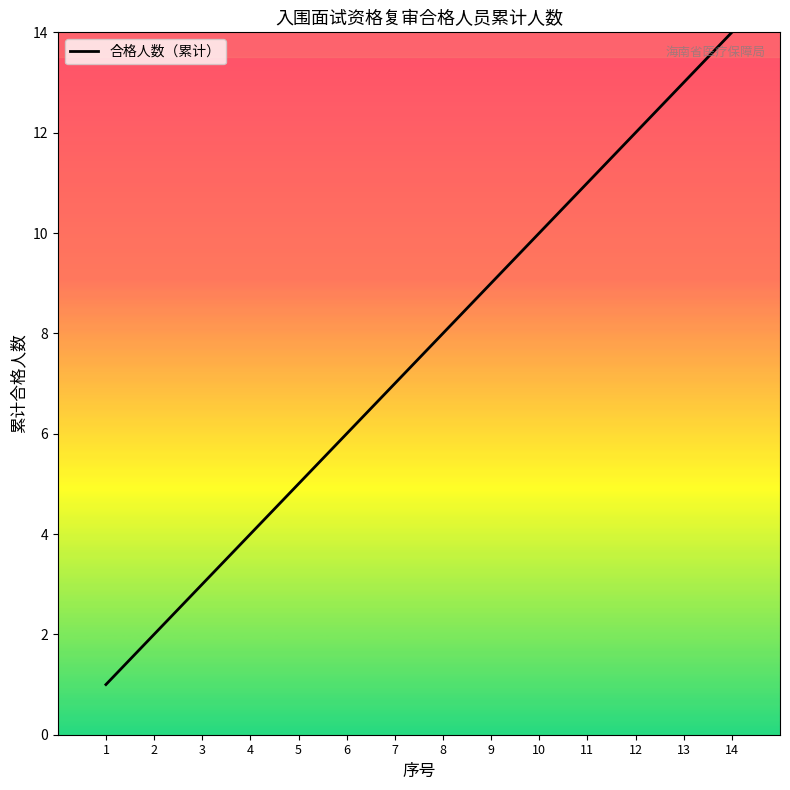

Rank the categories by value from lowest to highest.

1, 2, 3, 4, 5, 6, 7, 8, 9, 10, 11, 12, 13, 14